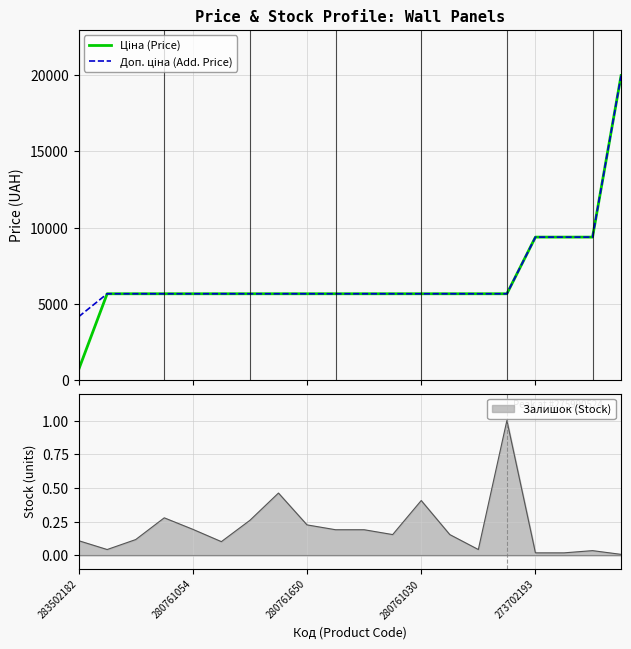

At how many categories does at least one series exceed 13361?

1